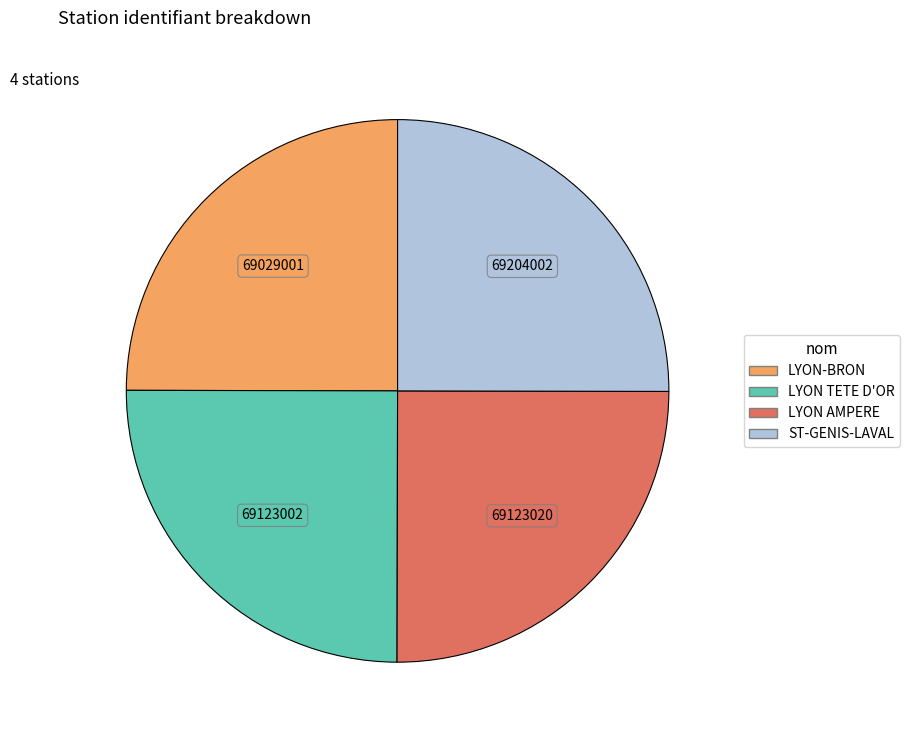

Is there any slice that represents more than half of the pie?

No